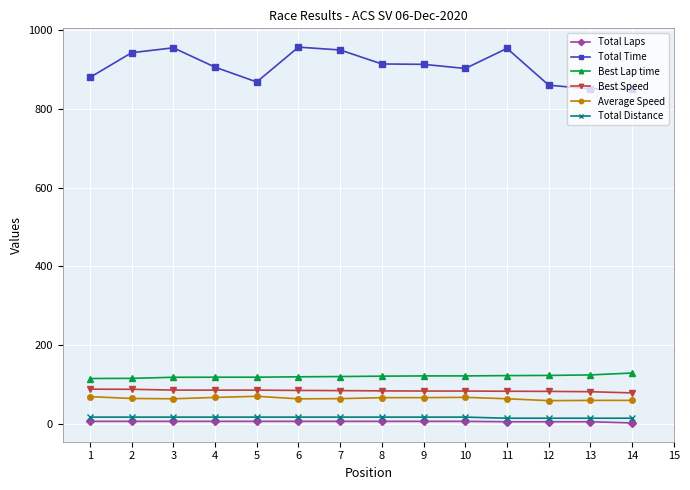

True or false: Total Time and Total Laps cross at least once.

False